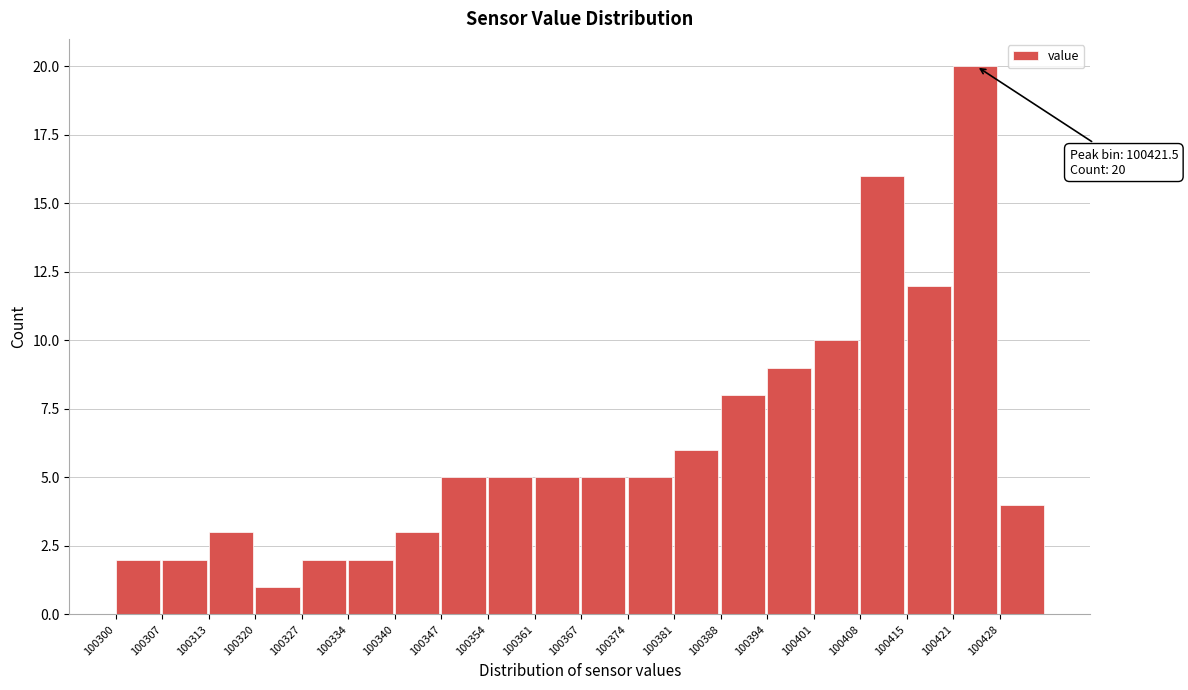

Over which range of the x-axis is the bar tallest?

100421 to 100428